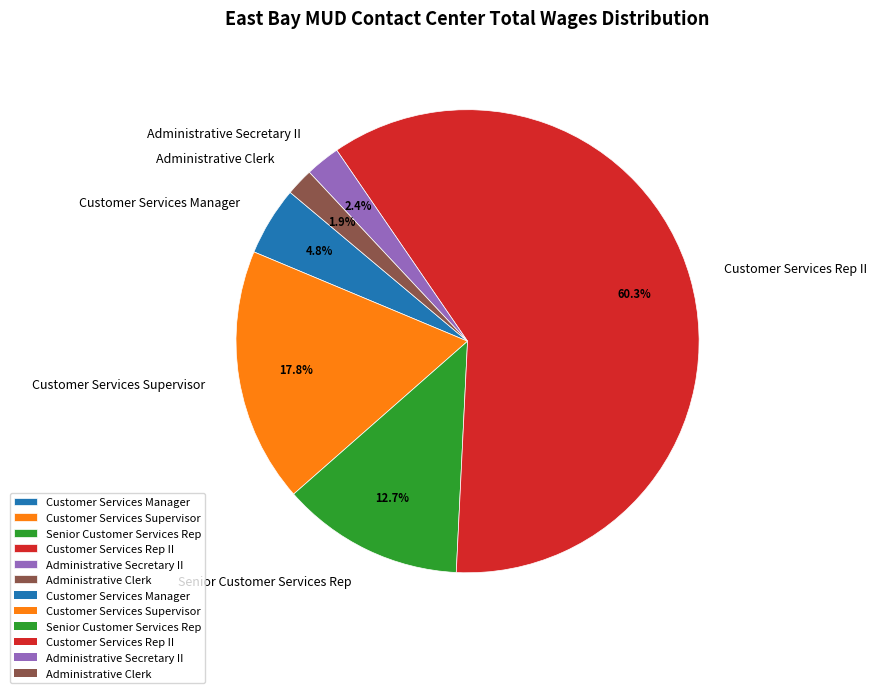

To the nearest percent, what is the difference between the Administrative Clerk and Administrative Secretary II slice percentages?

1%